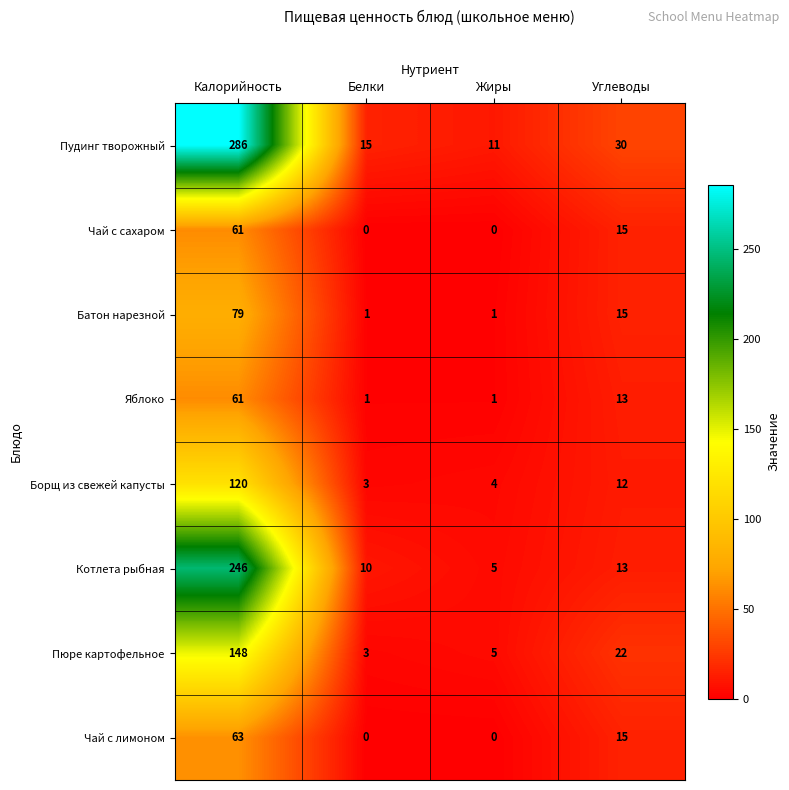

What is the greatest value displayed?

286